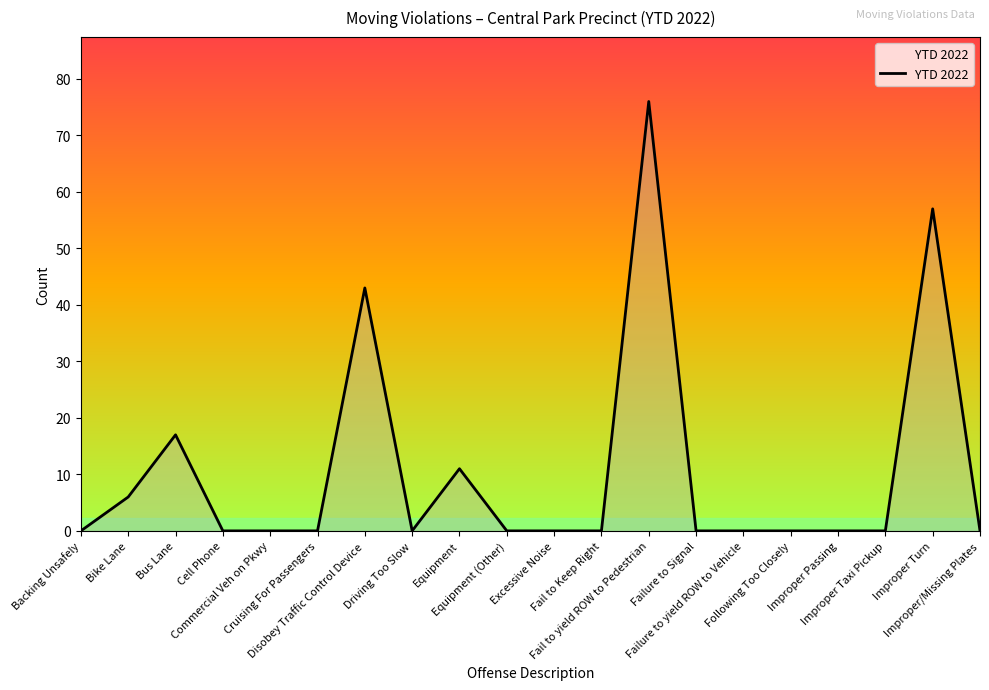

What is the greatest value displayed?

76